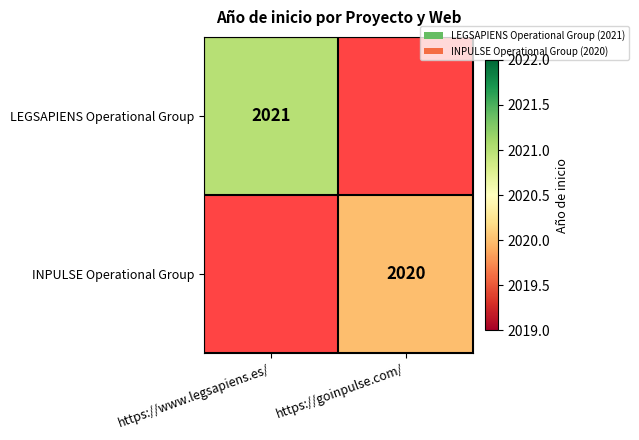

The INPULSE Operational Group series shows 2020 at https://goinpulse.com/. True or false?

True